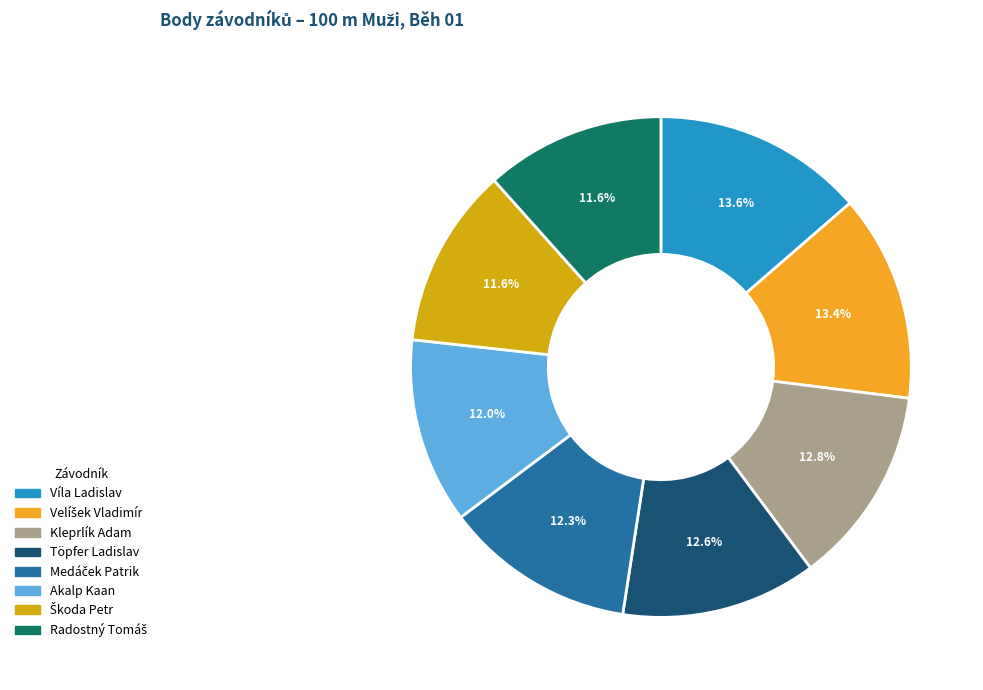

Is there a majority slice in this chart?

No